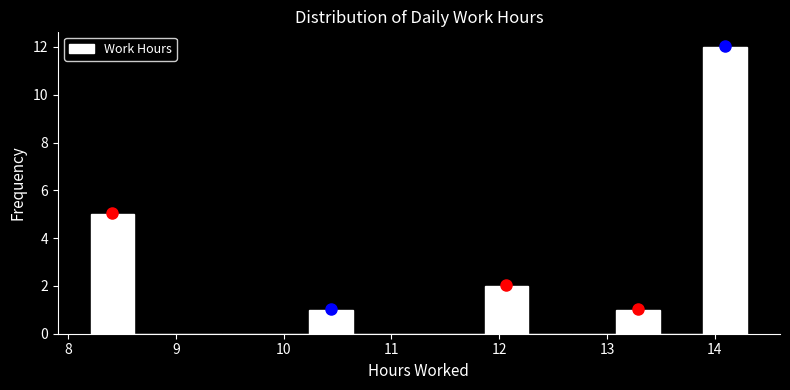

Over which range of the x-axis is the bar tallest?

13.9 to 14.3